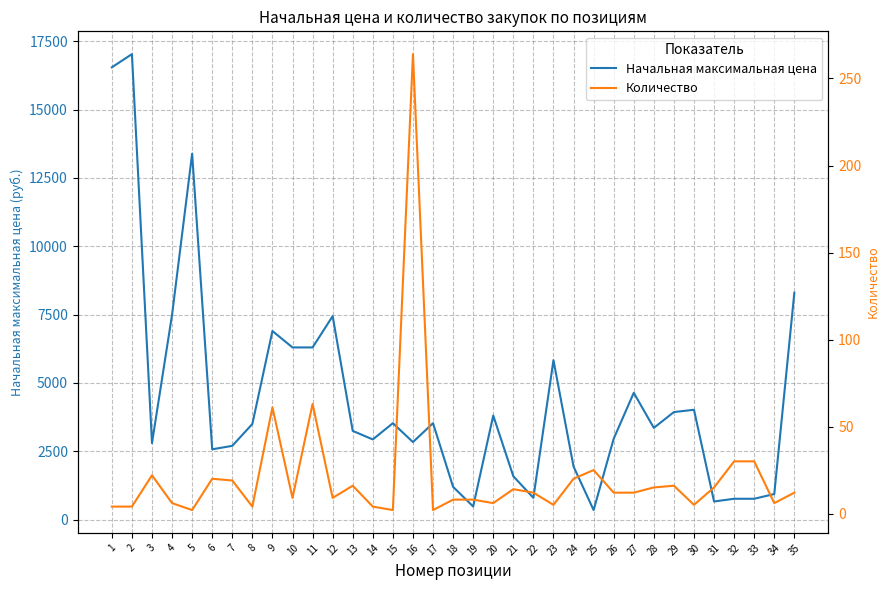

How many values in the Количество series exceed 12?

15